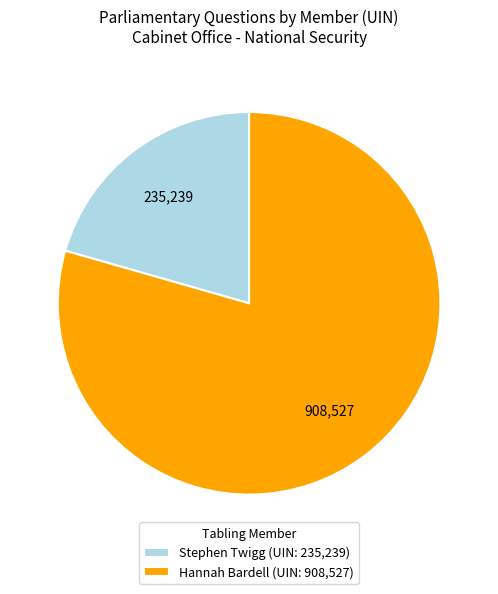

Between Stephen Twigg and Hannah Bardell, which is larger?

Hannah Bardell